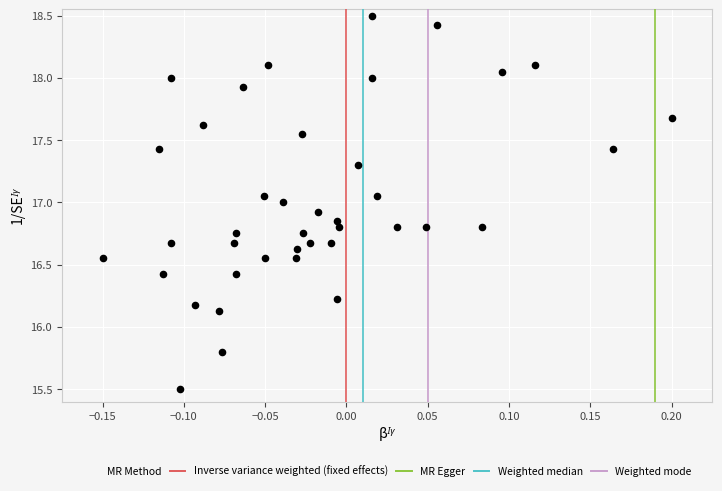

What is the range of X values (max minus min)?

0.3